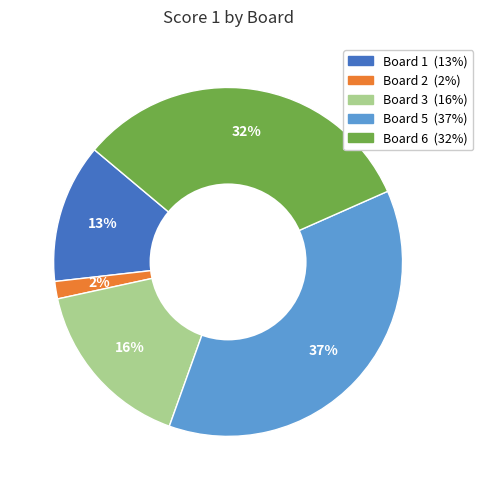

To the nearest percent, what is the difference between the largest and smallest slice percentages?

35%